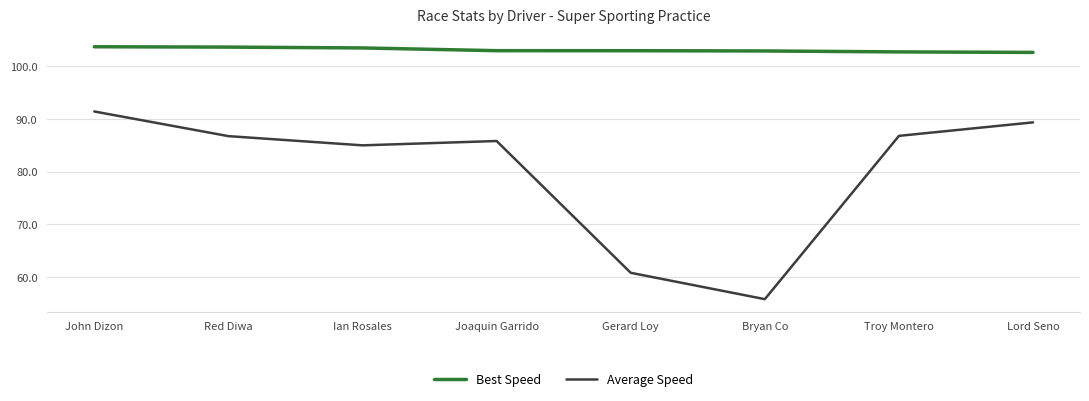

True or false: Best Speed and Average Speed intersect in this chart.

False